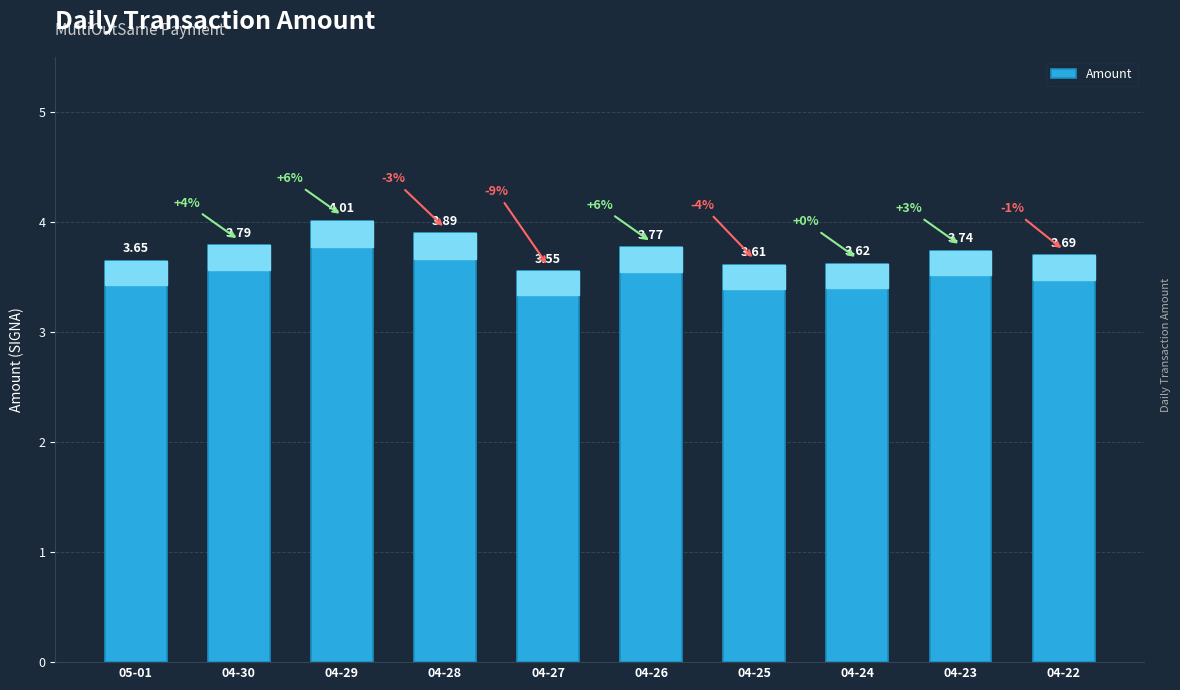

List the labels in order of value, largest first.

04-29, 04-28, 04-30, 04-26, 04-23, 04-22, 05-01, 04-24, 04-25, 04-27